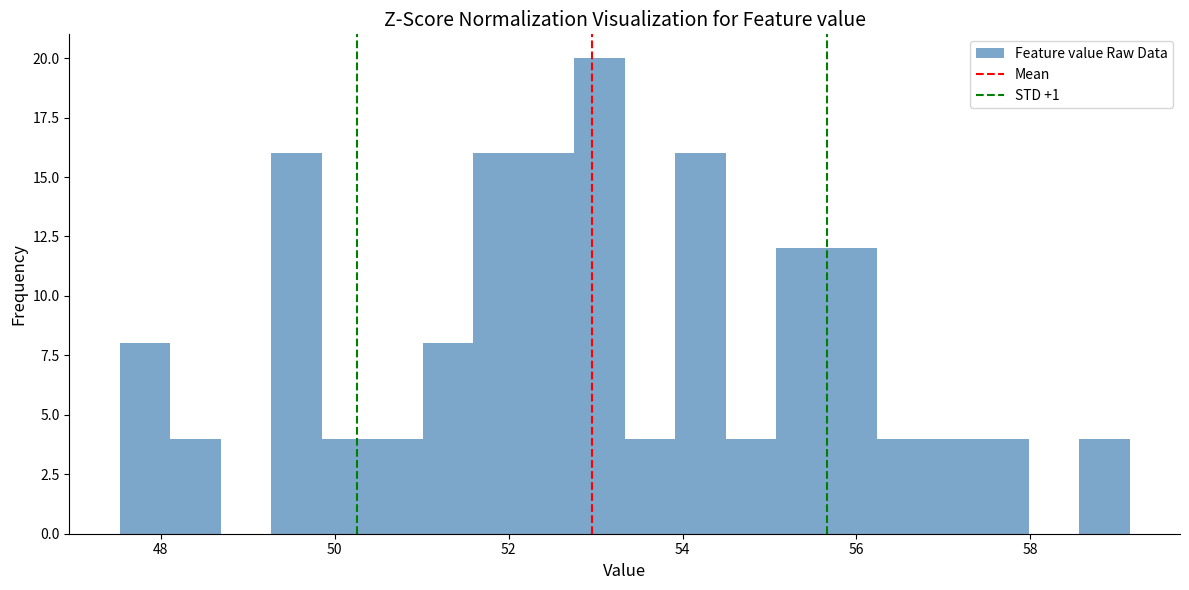

Around what value on the x-axis is the tallest bar? Give the approximate position of its centre, as read against the axis.

53.0